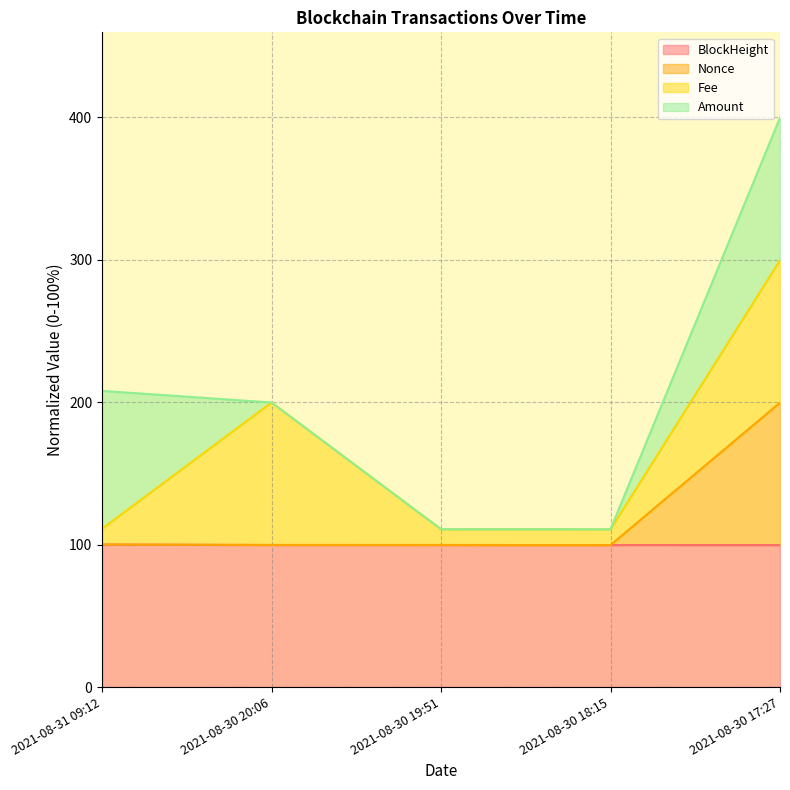

What is the value of the Nonce point at the 2nd from the left?

99.7